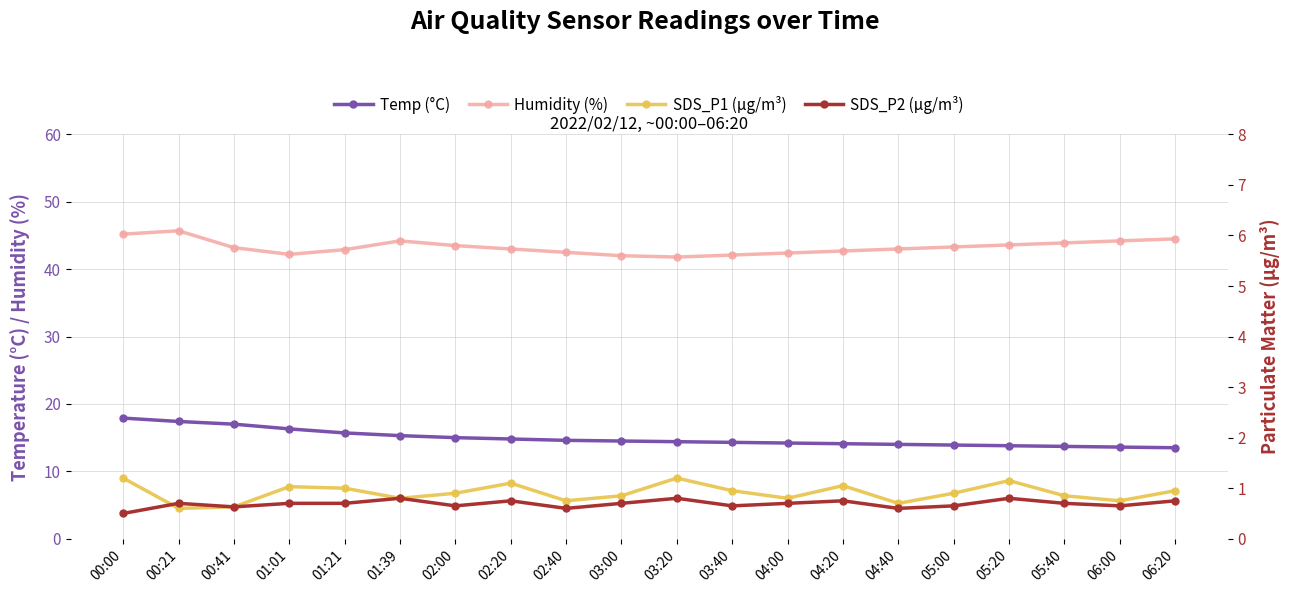

Rank the series at 04:20 from highest to lowest value.

Humidity, Temp, SDS_P1, SDS_P2